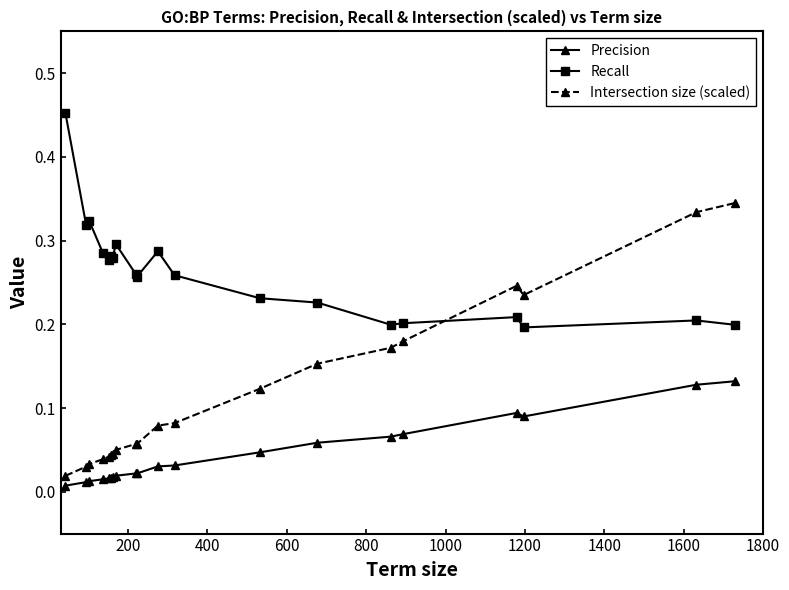

Rank the series by their maximum value, from highest to lowest.

Recall, Intersection size (scaled), Precision